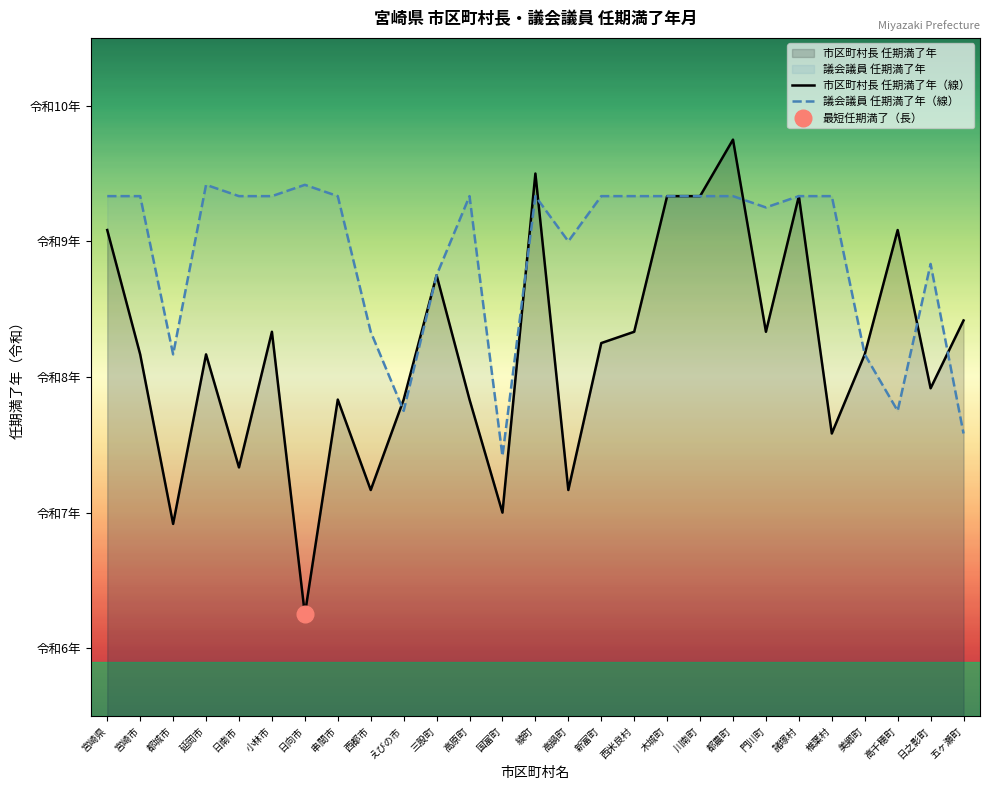

Is the value of 市区町村長 任期満了年（線） at 都農町 greater than the value of 議会議員 任期満了年（線） at 椎葉村?

Yes